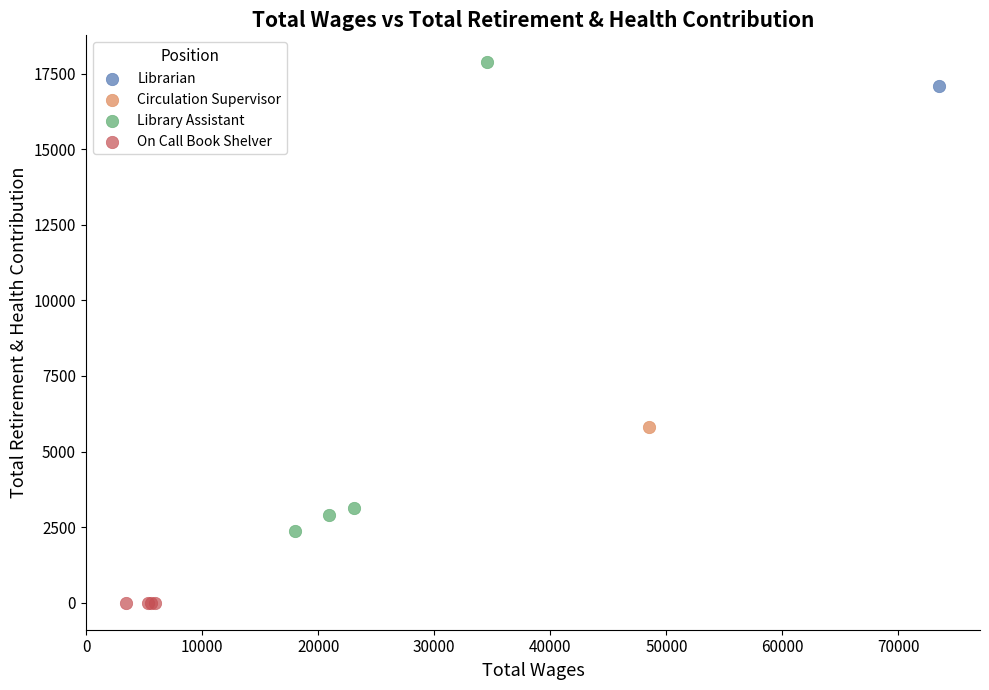

Which series reaches the maximum Y coordinate?

Library Assistant